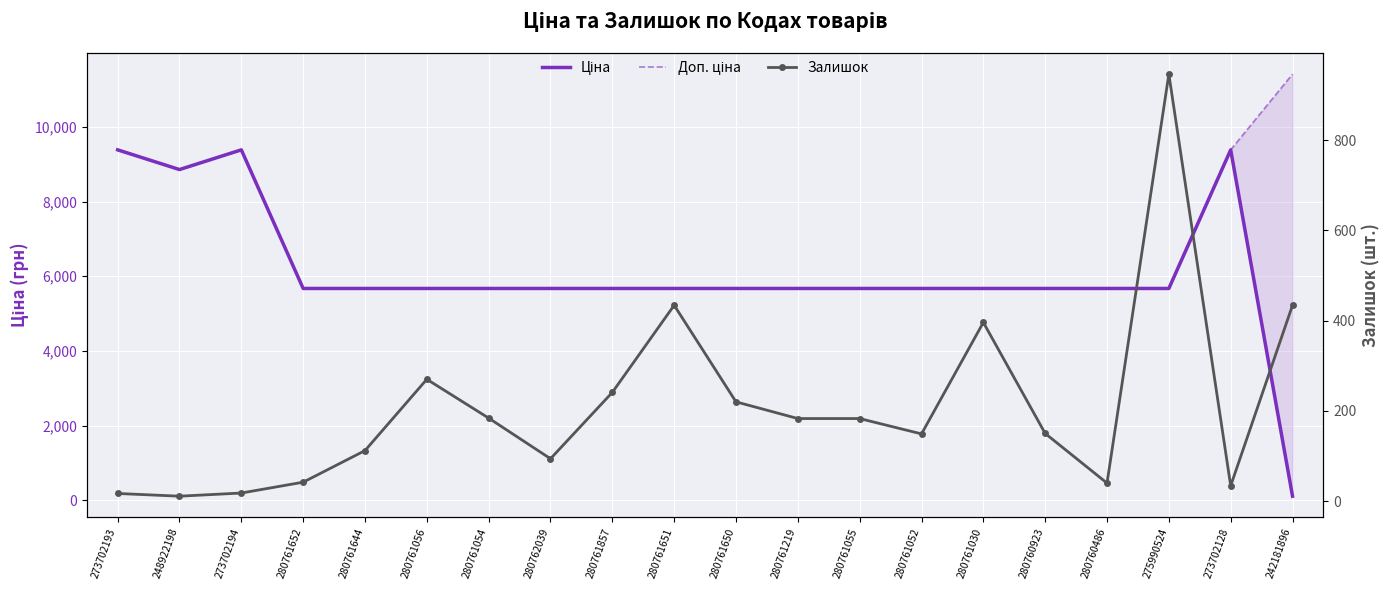

Which series ends up on top after the final intersection of Ціна and Залишок?

Залишок